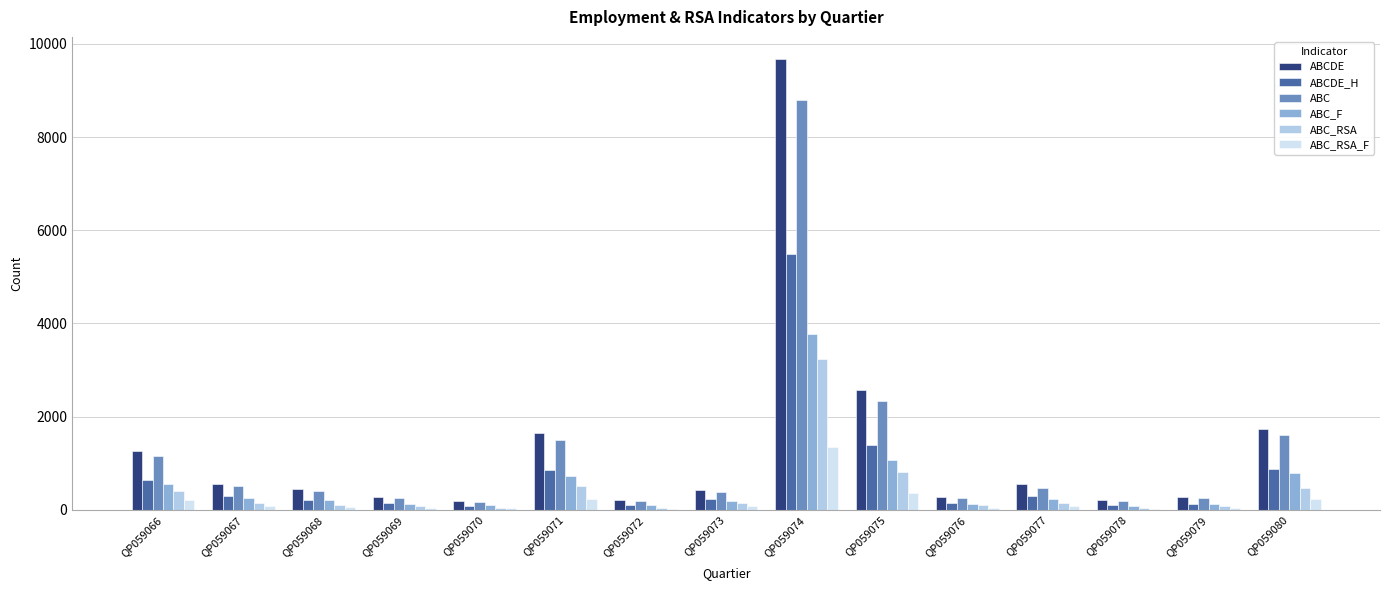

The ABC series shows 2695 at QP059071. True or false?

False